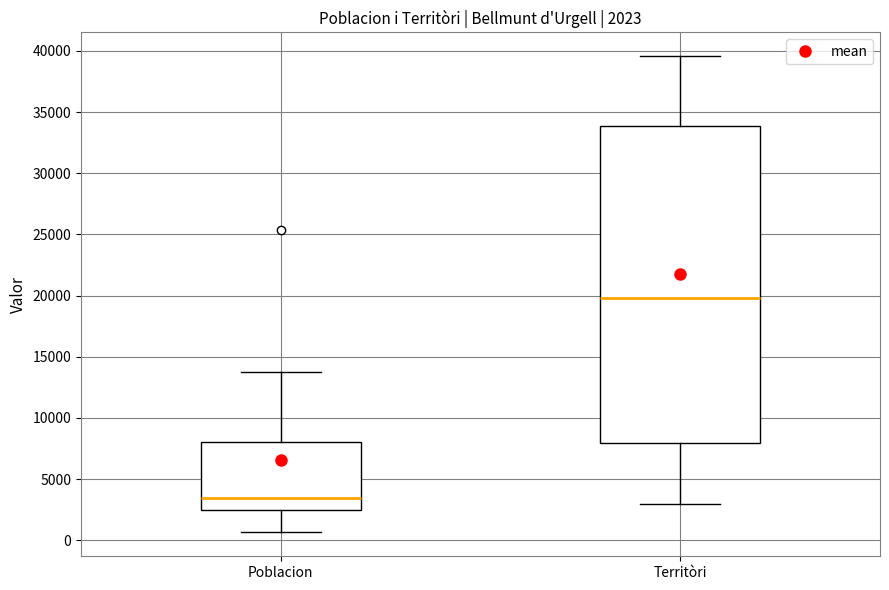

Which box is the tallest, from its lower edge to its upper edge?

Territòri